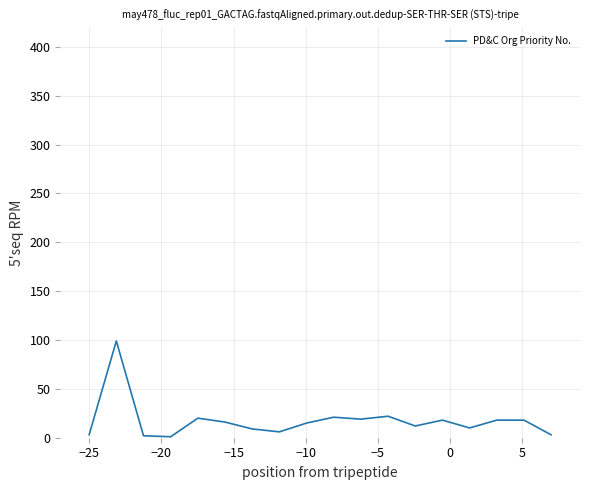

What is the difference between the maximum and minimum values?

98